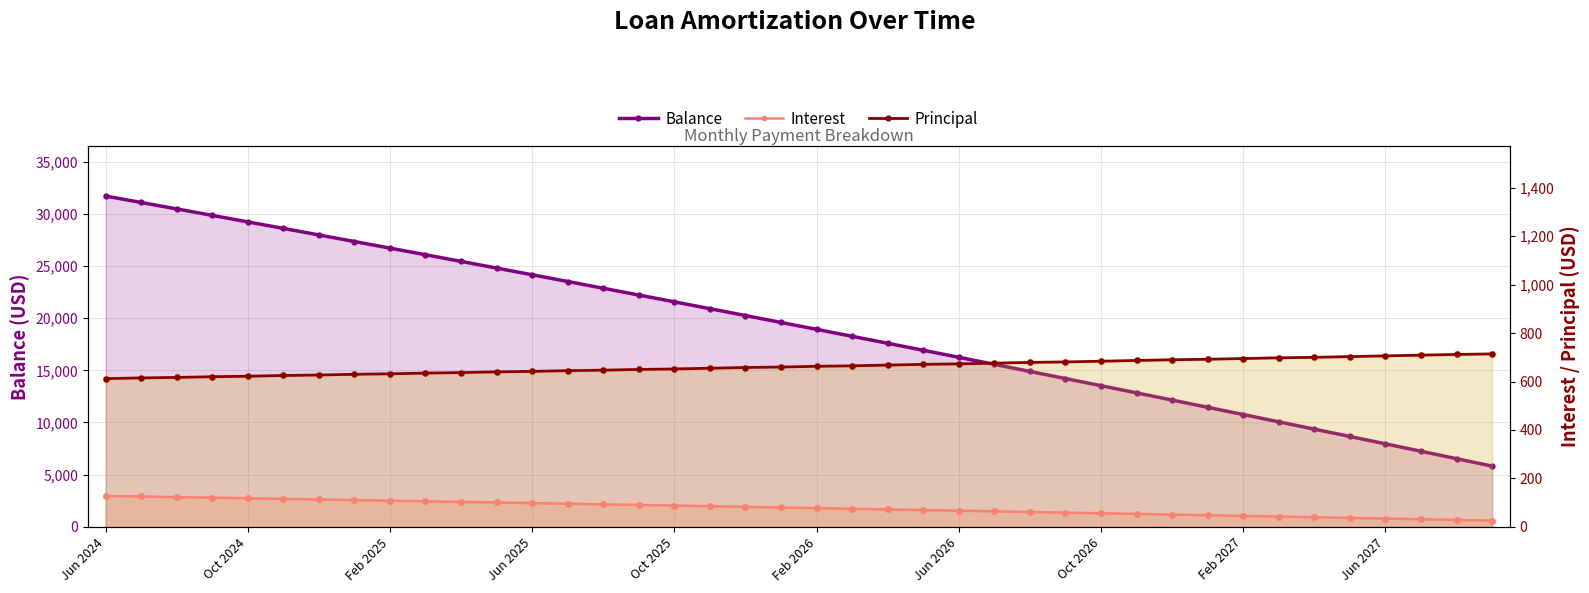

At which category is the sum across all series the highest?

Jun 2024